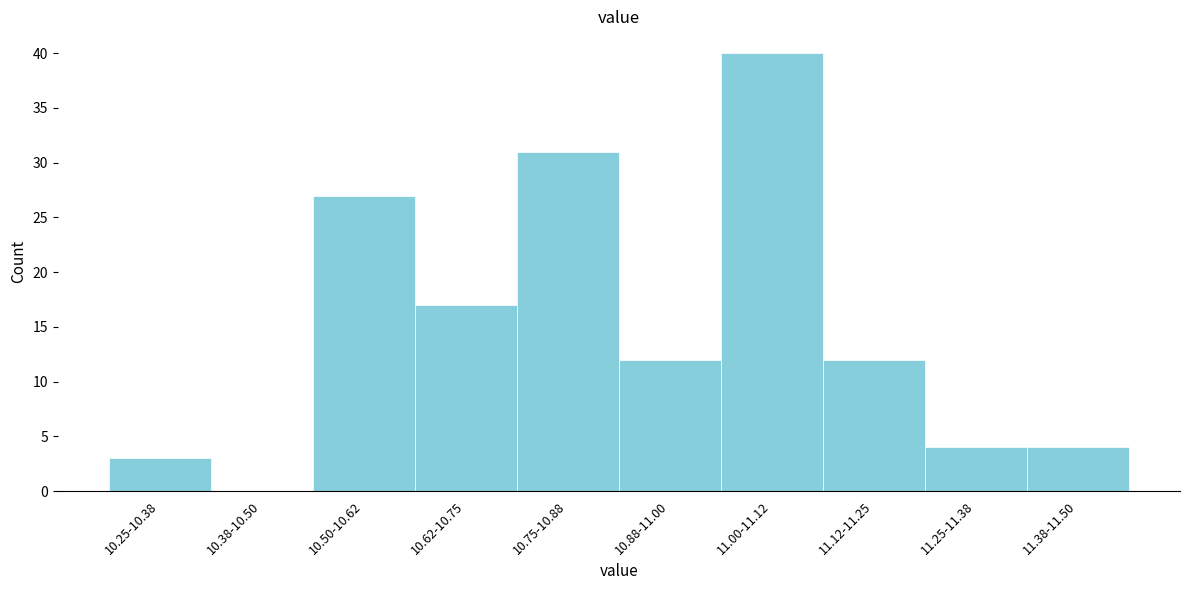

Reading left to right, transcribe all the data shown in this chart.

10.25-10.38=3	10.38-10.50=0	10.50-10.62=27	10.62-10.75=17	10.75-10.88=31	10.88-11.00=12	11.00-11.12=40	11.12-11.25=12	11.25-11.38=4	11.38-11.50=4